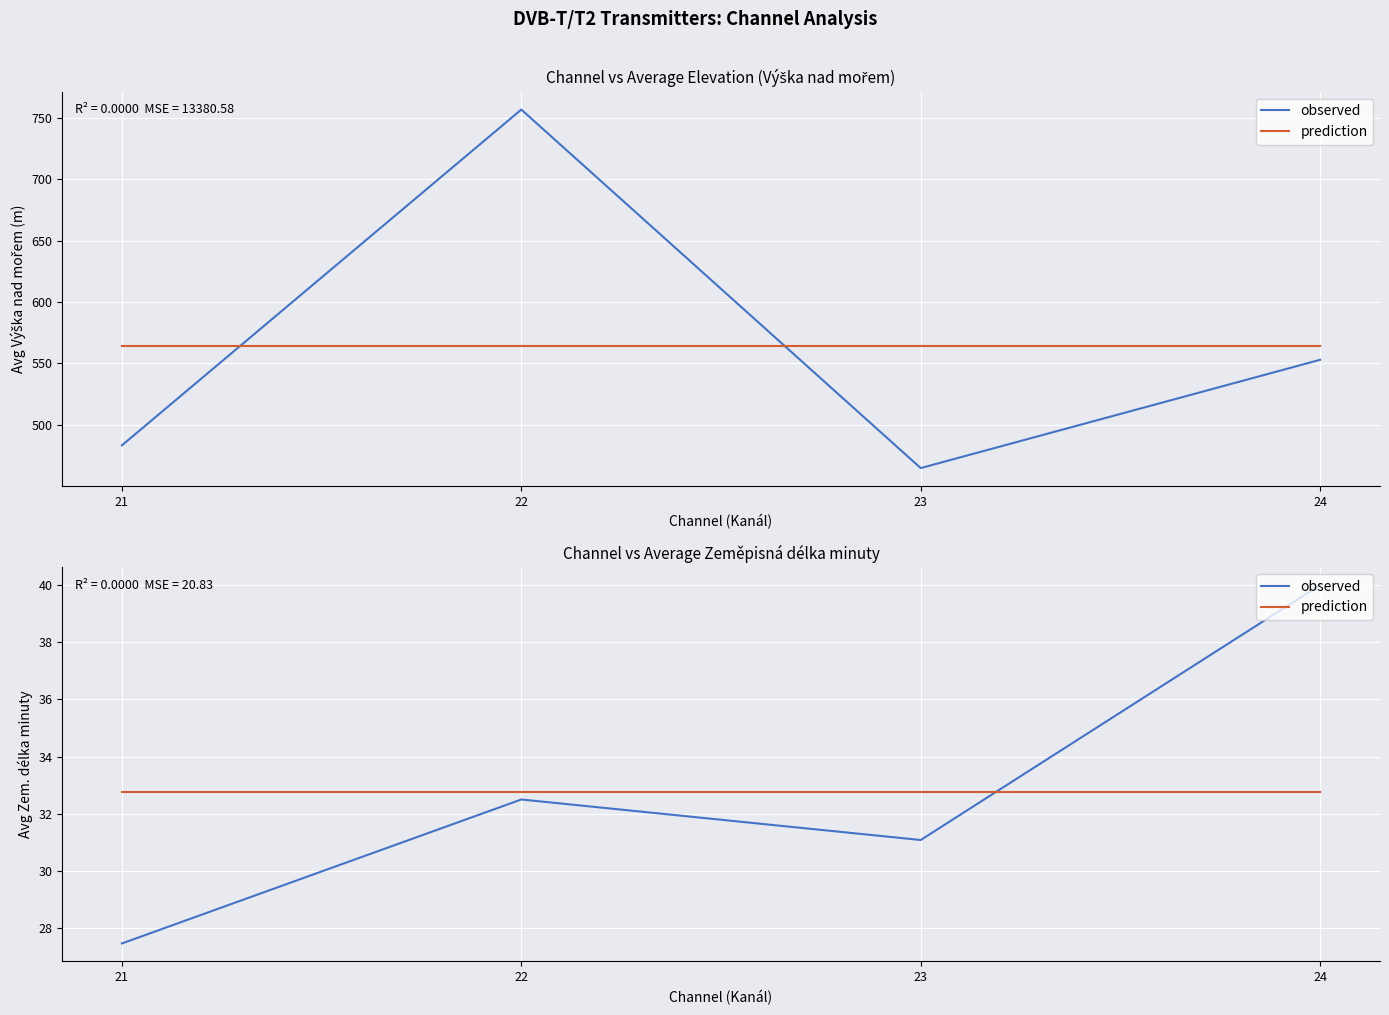

Is the value of prediction at 22 greater than the value of observed at 21?

Yes